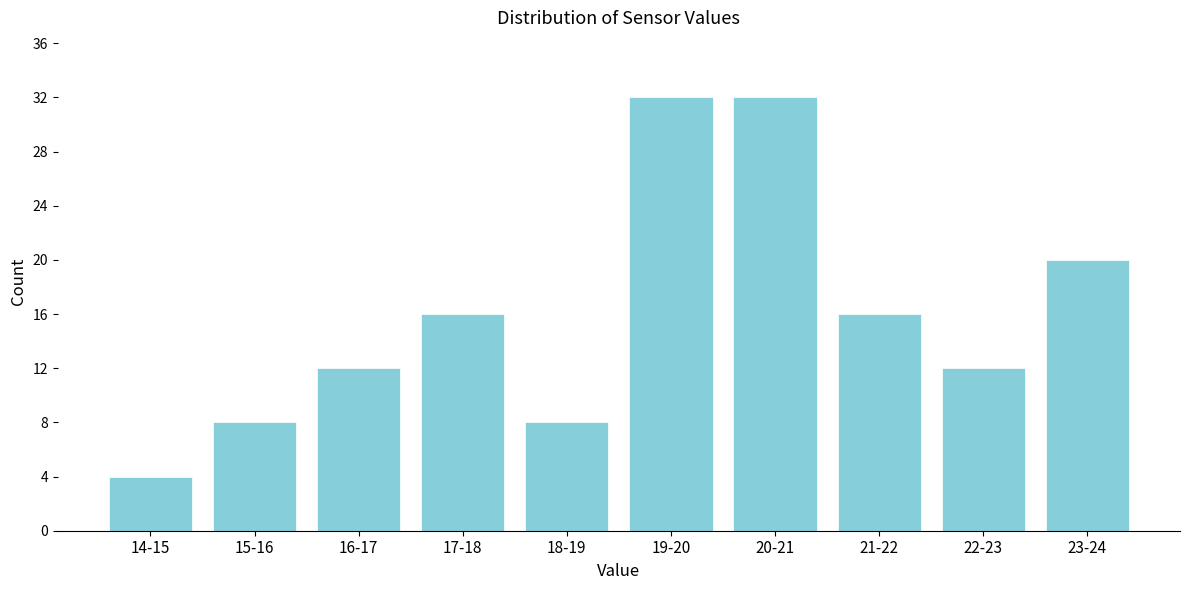

Reading left to right, list all the values displayed in this chart.

4	8	12	16	8	32	32	16	12	20